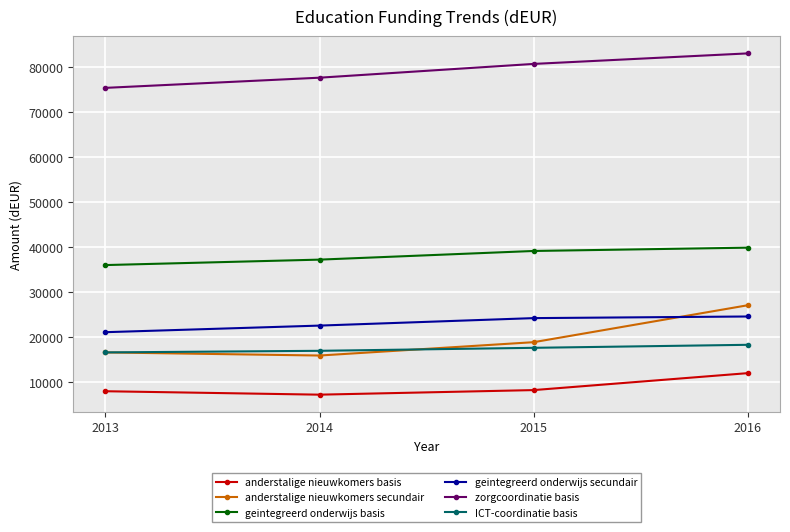

Which series has the widest spread of values?

anderstalige nieuwkomers secundair